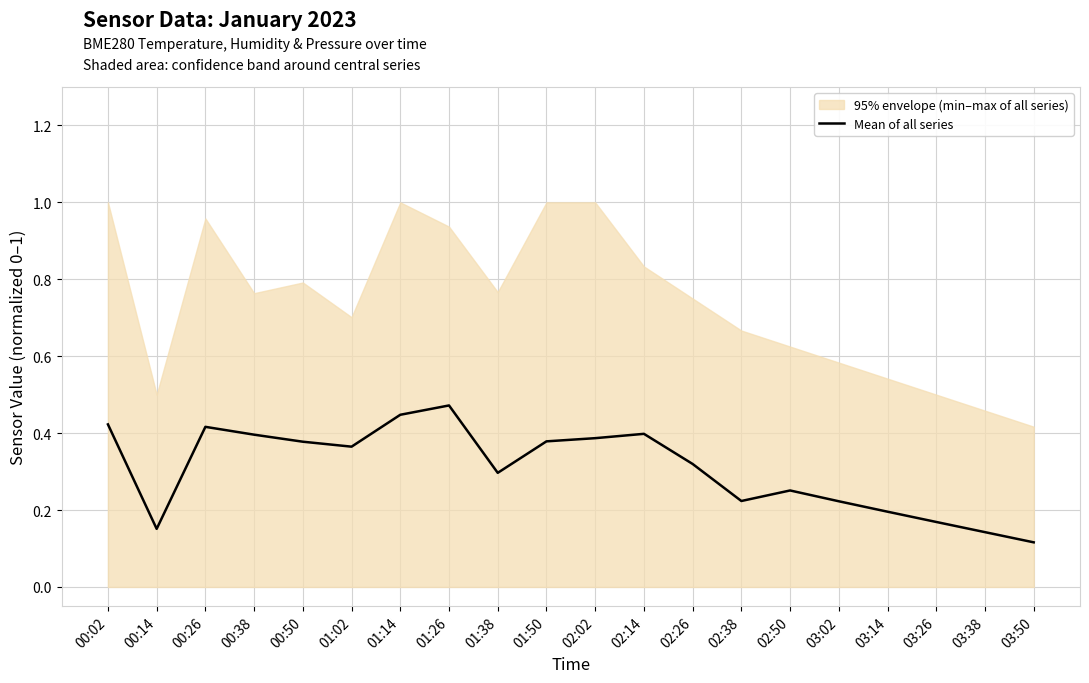

Rank the categories by value from lowest to highest.

03:50, 03:38, 00:14, 03:26, 03:14, 03:02, 02:38, 02:50, 01:38, 02:26, 01:02, 00:50, 01:50, 02:02, 00:38, 02:14, 00:26, 00:02, 01:14, 01:26